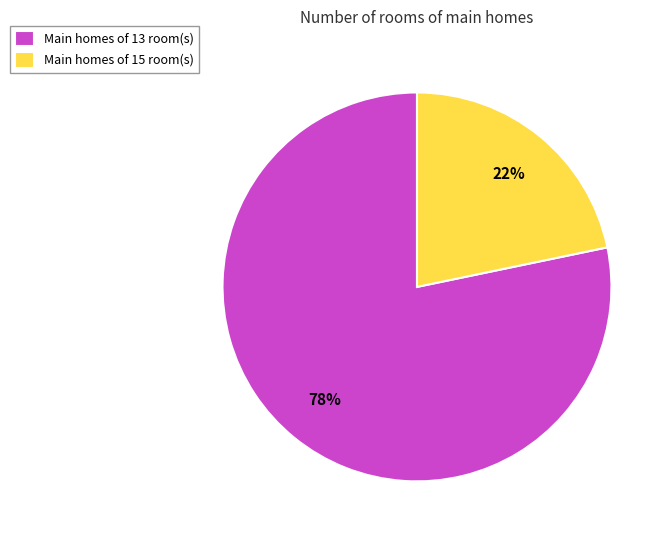

How many segments does this pie chart have?

2